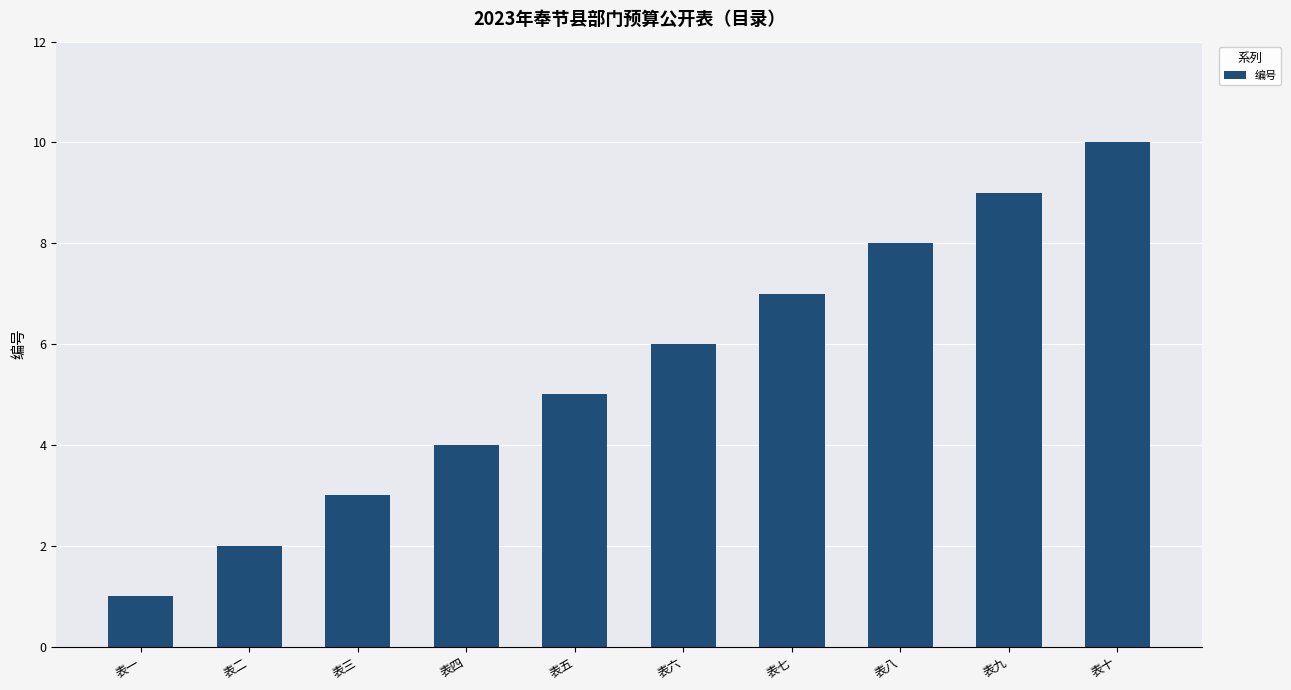

What is the label of the 1st bar from the right?

表十